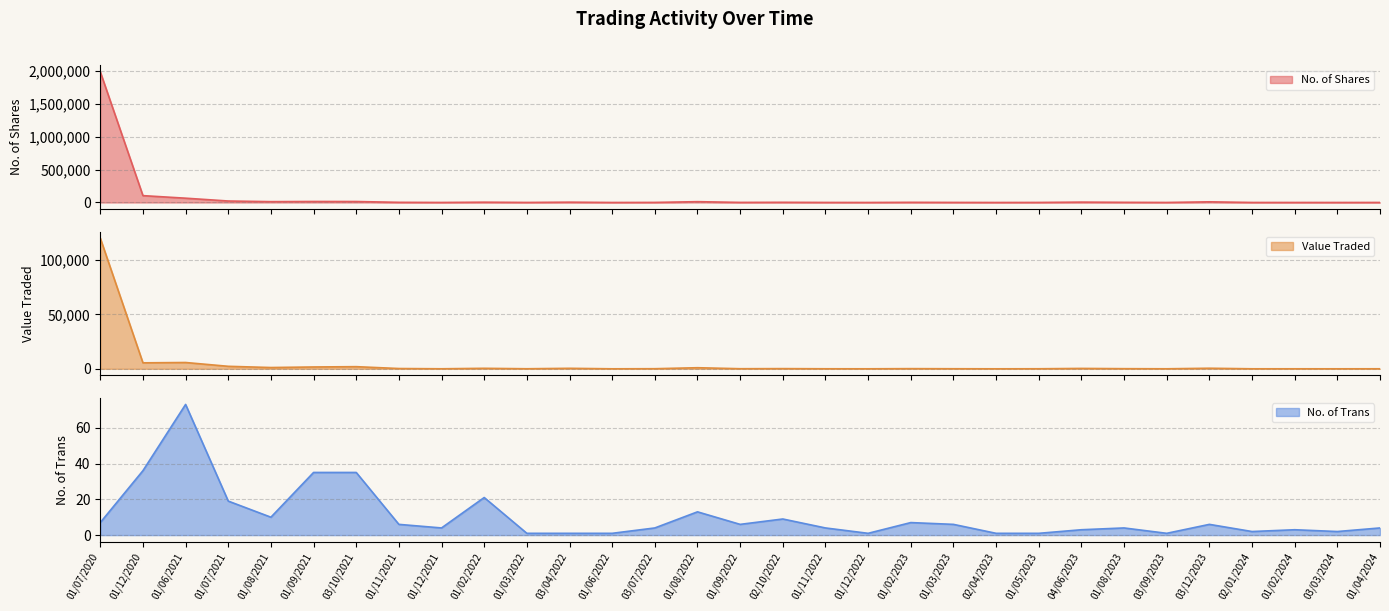

True or false: No. of Trans and No. of Shares cross at least once.

False